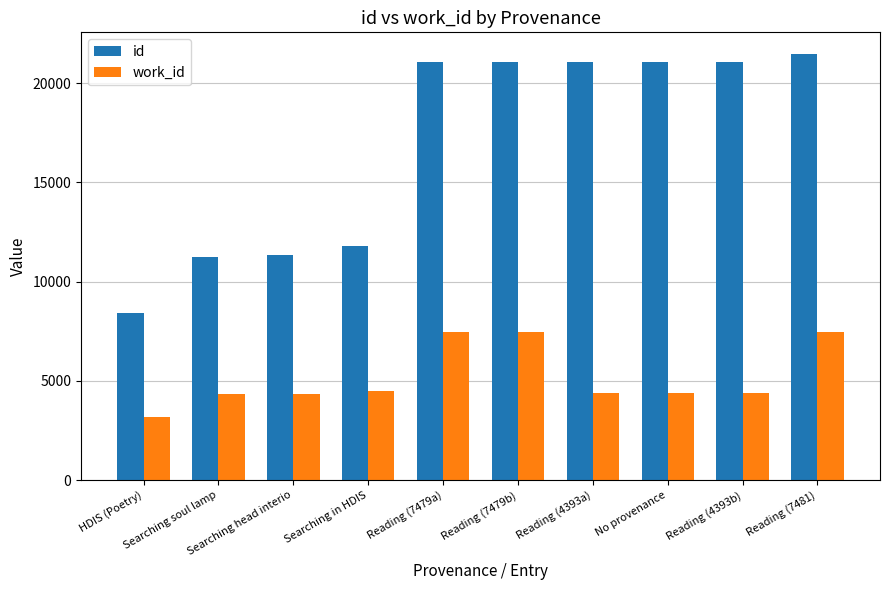

At how many categories does at least one series exceed 4463?

10